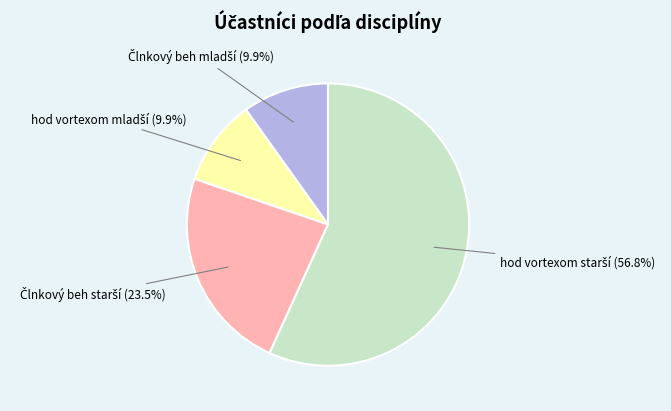

Is there a majority slice in this chart?

Yes